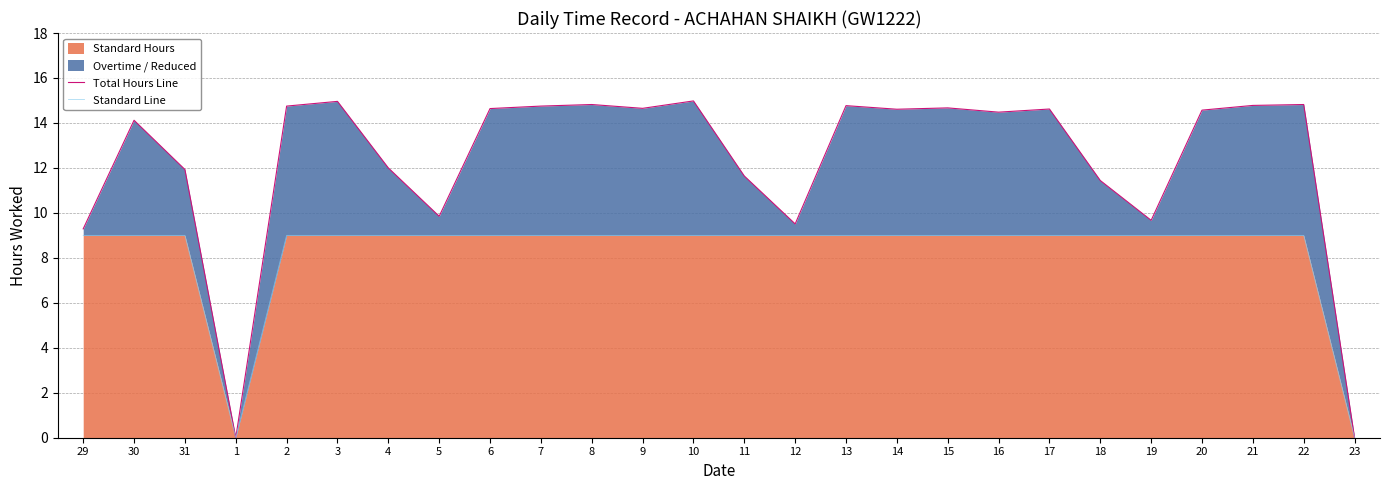

Reading left to right, extract all data points from this chart.

Total Hours Line: 29=9.3	30=14.1	31=11.9	1=0.0	2=14.8	3=15.0	4=12.0	5=9.8	6=14.6	7=14.8	8=14.8	9=14.7	10=15.0	11=11.6	12=9.5	13=14.8	14=14.6	15=14.7	16=14.5	17=14.6	18=11.4	19=9.7	20=14.6	21=14.8	22=14.8	23=0.0
Standard Line: 29=9.0	30=9.0	31=9.0	1=0.0	2=9.0	3=9.0	4=9.0	5=9.0	6=9.0	7=9.0	8=9.0	9=9.0	10=9.0	11=9.0	12=9.0	13=9.0	14=9.0	15=9.0	16=9.0	17=9.0	18=9.0	19=9.0	20=9.0	21=9.0	22=9.0	23=0.0